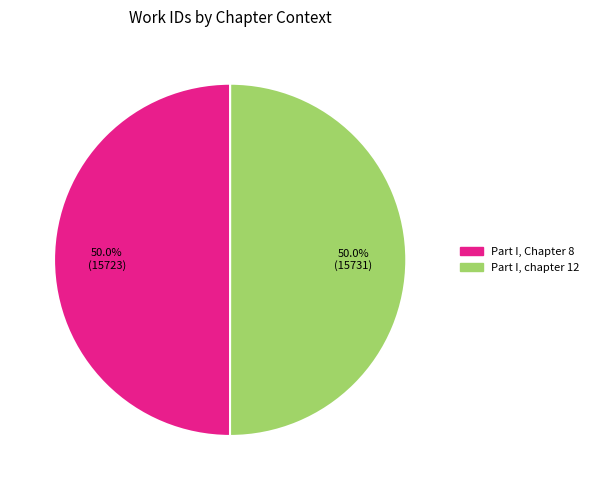

What percentage do Part I, chapter 12 and Part I, Chapter 8 together represent?

100.0%